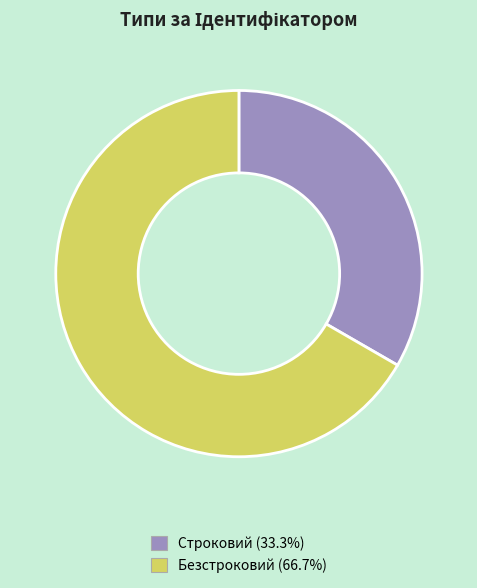

Is there a majority slice in this chart?

Yes